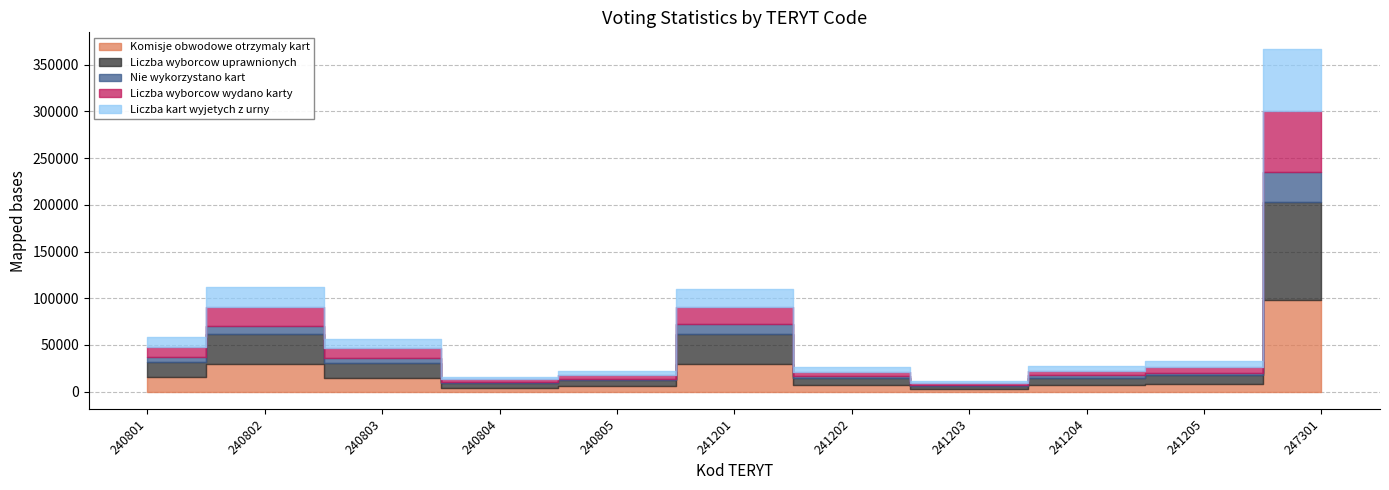

The value of Liczba wyborcow wydano karty at 240804 is 4379. True or false?

False